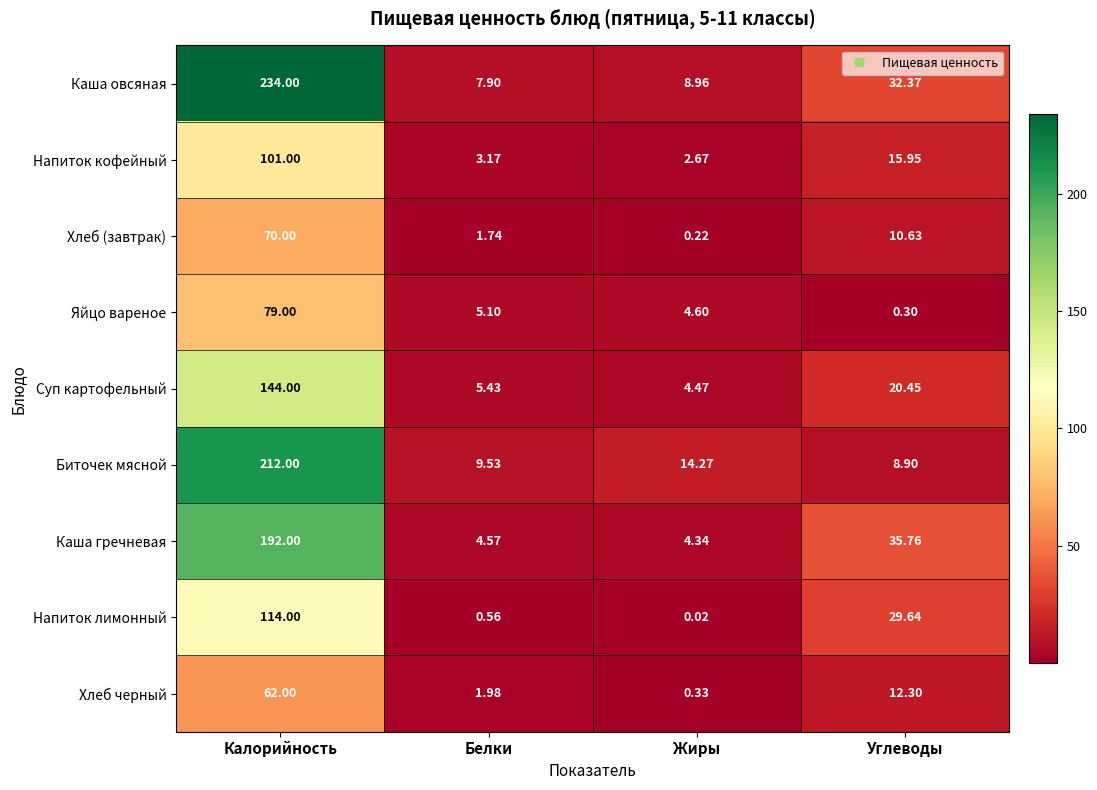

At which category is the sum across all series the highest?

Калорийность